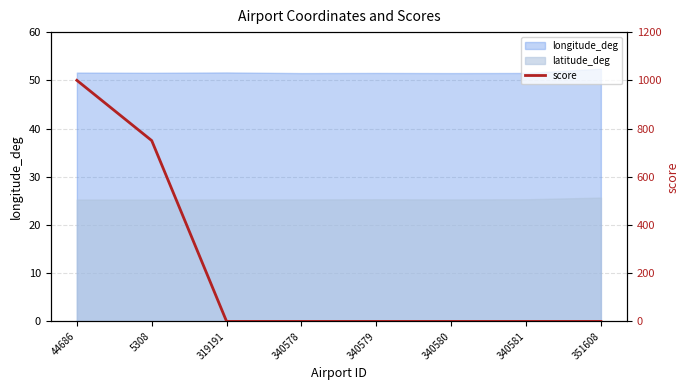

What is the difference between the second highest and second lowest values?

750